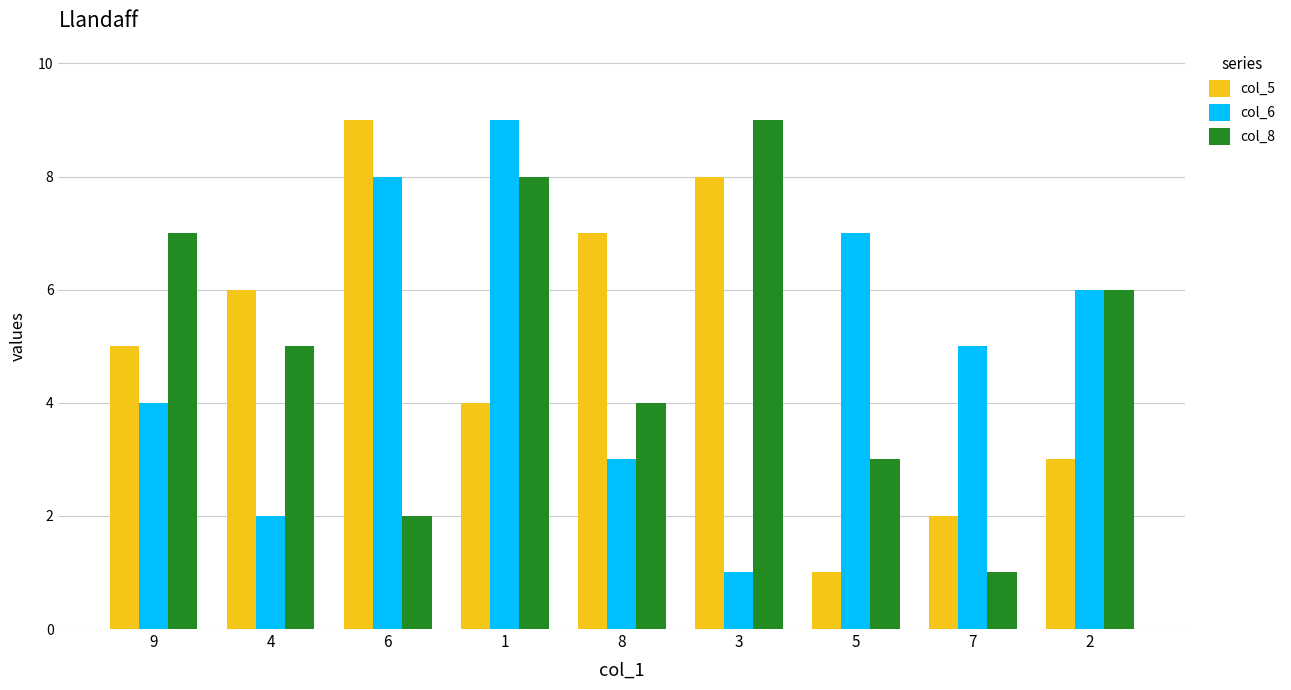

The value of col_6 at 9 is 4. True or false?

True